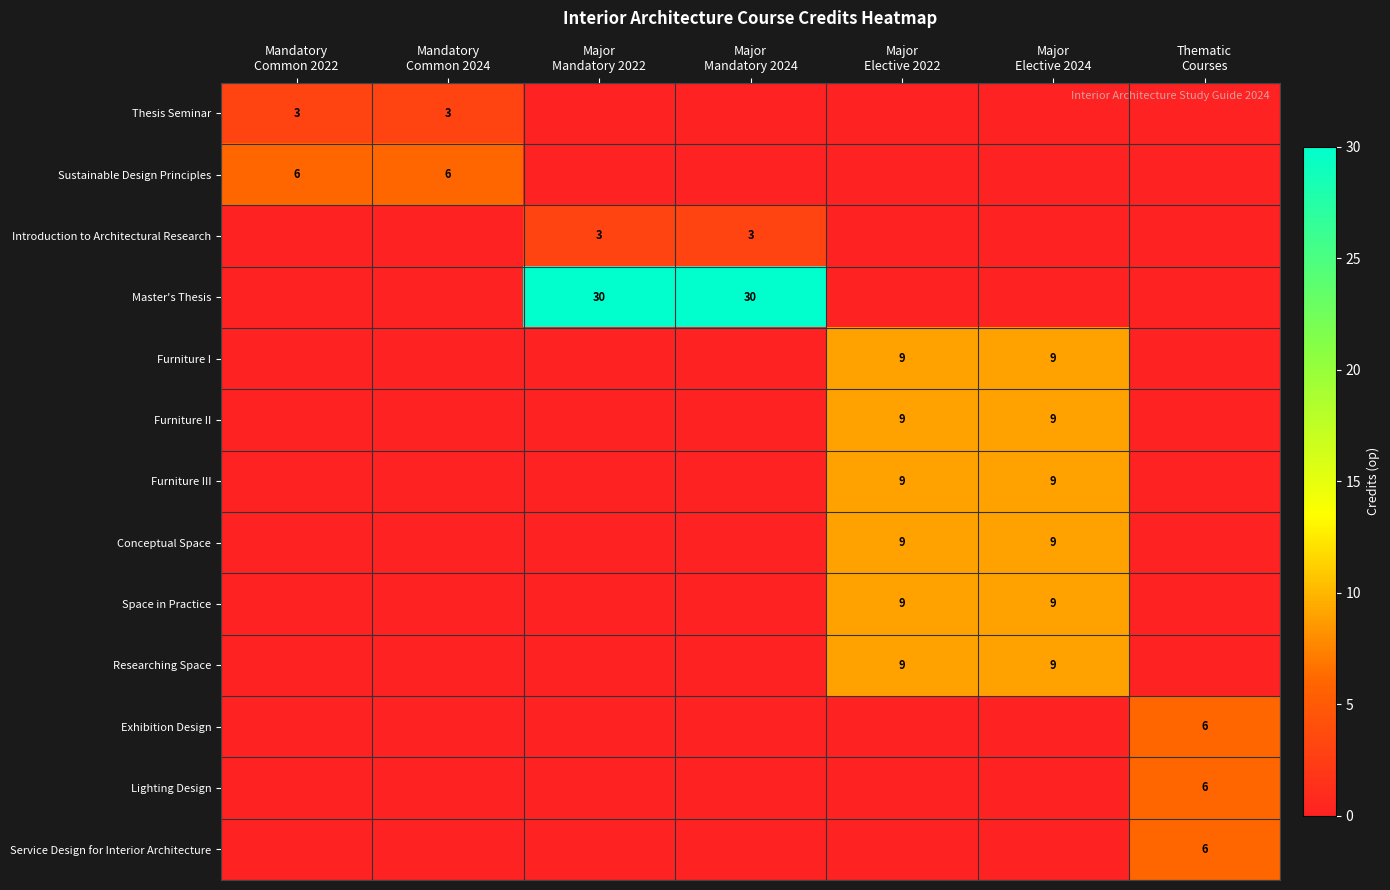

Which series has the largest total across all categories?

Master's Thesis